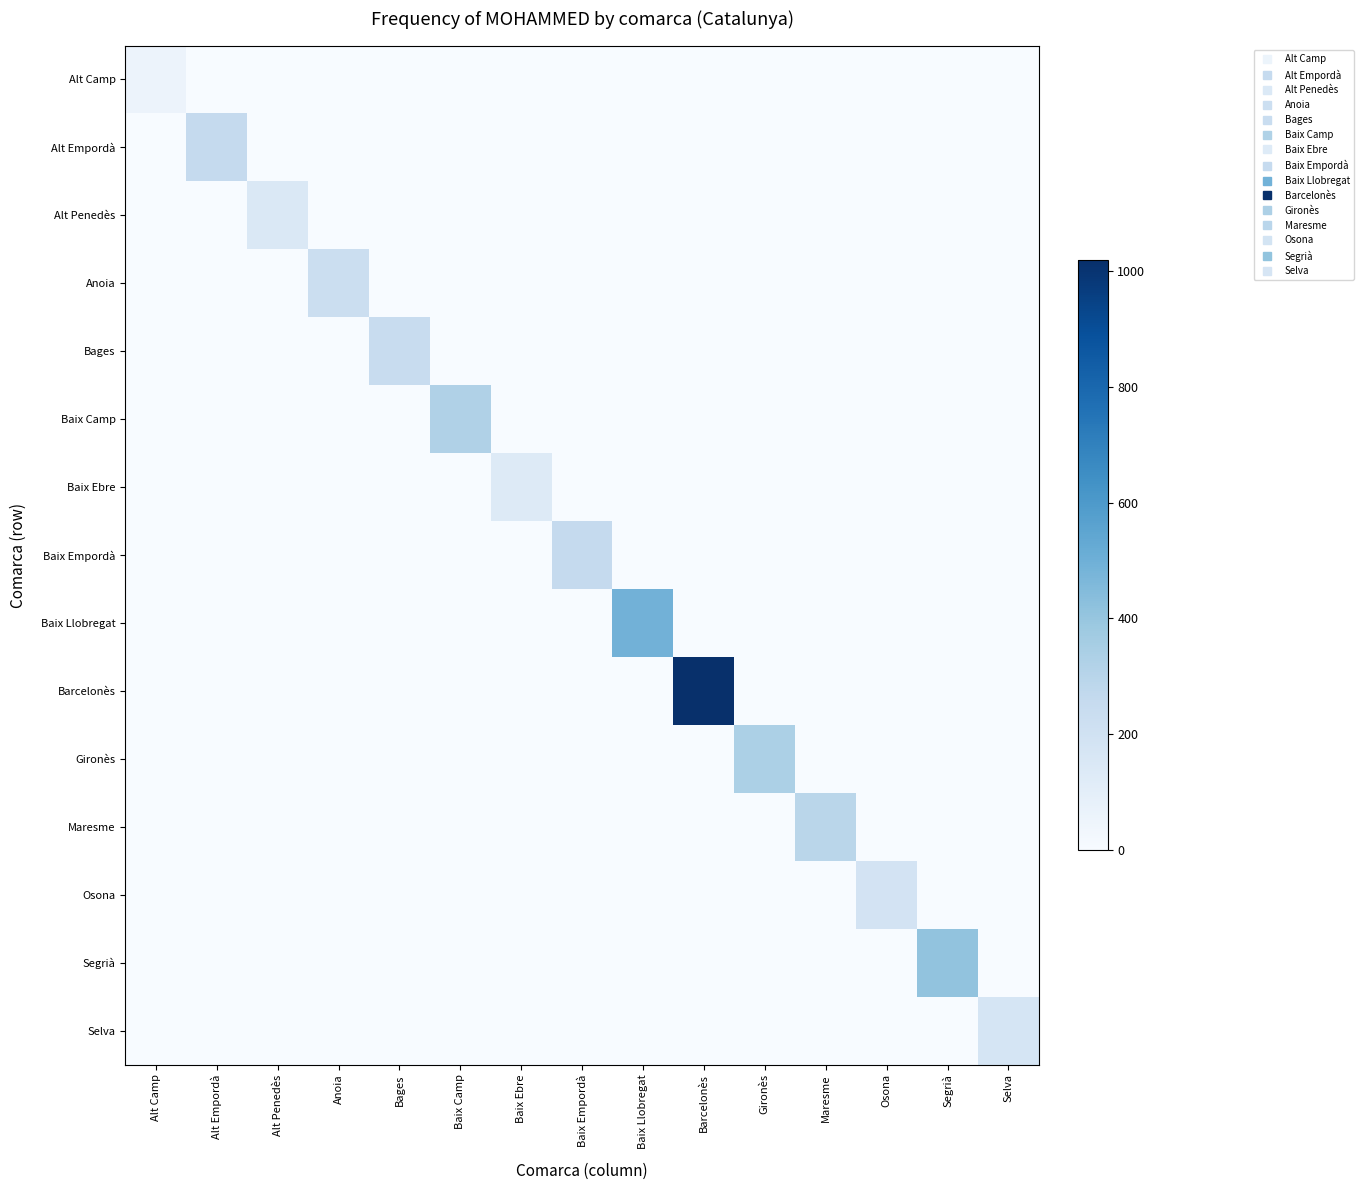

Reading right to left, what are all the values shown in this chart?

Alt Camp: Selva=0	Segrià=0	Osona=0	Maresme=0	Gironès=0	Barcelonès=0	Baix Llobregat=0	Baix Empordà=0	Baix Ebre=0	Baix Camp=0	Bages=0	Anoia=0	Alt Penedès=0	Alt Empordà=0	Alt Camp=59
Alt Empordà: Selva=0	Segrià=0	Osona=0	Maresme=0	Gironès=0	Barcelonès=0	Baix Llobregat=0	Baix Empordà=0	Baix Ebre=0	Baix Camp=0	Bages=0	Anoia=0	Alt Penedès=0	Alt Empordà=255	Alt Camp=0
Alt Penedès: Selva=0	Segrià=0	Osona=0	Maresme=0	Gironès=0	Barcelonès=0	Baix Llobregat=0	Baix Empordà=0	Baix Ebre=0	Baix Camp=0	Bages=0	Anoia=0	Alt Penedès=147	Alt Empordà=0	Alt Camp=0
Anoia: Selva=0	Segrià=0	Osona=0	Maresme=0	Gironès=0	Barcelonès=0	Baix Llobregat=0	Baix Empordà=0	Baix Ebre=0	Baix Camp=0	Bages=0	Anoia=223	Alt Penedès=0	Alt Empordà=0	Alt Camp=0
Bages: Selva=0	Segrià=0	Osona=0	Maresme=0	Gironès=0	Barcelonès=0	Baix Llobregat=0	Baix Empordà=0	Baix Ebre=0	Baix Camp=0	Bages=239	Anoia=0	Alt Penedès=0	Alt Empordà=0	Alt Camp=0
Baix Camp: Selva=0	Segrià=0	Osona=0	Maresme=0	Gironès=0	Barcelonès=0	Baix Llobregat=0	Baix Empordà=0	Baix Ebre=0	Baix Camp=323	Bages=0	Anoia=0	Alt Penedès=0	Alt Empordà=0	Alt Camp=0
Baix Ebre: Selva=0	Segrià=0	Osona=0	Maresme=0	Gironès=0	Barcelonès=0	Baix Llobregat=0	Baix Empordà=0	Baix Ebre=131	Baix Camp=0	Bages=0	Anoia=0	Alt Penedès=0	Alt Empordà=0	Alt Camp=0
Baix Empordà: Selva=0	Segrià=0	Osona=0	Maresme=0	Gironès=0	Barcelonès=0	Baix Llobregat=0	Baix Empordà=257	Baix Ebre=0	Baix Camp=0	Bages=0	Anoia=0	Alt Penedès=0	Alt Empordà=0	Alt Camp=0
Baix Llobregat: Selva=0	Segrià=0	Osona=0	Maresme=0	Gironès=0	Barcelonès=0	Baix Llobregat=490	Baix Empordà=0	Baix Ebre=0	Baix Camp=0	Bages=0	Anoia=0	Alt Penedès=0	Alt Empordà=0	Alt Camp=0
Barcelonès: Selva=0	Segrià=0	Osona=0	Maresme=0	Gironès=0	Barcelonès=1019	Baix Llobregat=0	Baix Empordà=0	Baix Ebre=0	Baix Camp=0	Bages=0	Anoia=0	Alt Penedès=0	Alt Empordà=0	Alt Camp=0
Gironès: Selva=0	Segrià=0	Osona=0	Maresme=0	Gironès=336	Barcelonès=0	Baix Llobregat=0	Baix Empordà=0	Baix Ebre=0	Baix Camp=0	Bages=0	Anoia=0	Alt Penedès=0	Alt Empordà=0	Alt Camp=0
Maresme: Selva=0	Segrià=0	Osona=0	Maresme=293	Gironès=0	Barcelonès=0	Baix Llobregat=0	Baix Empordà=0	Baix Ebre=0	Baix Camp=0	Bages=0	Anoia=0	Alt Penedès=0	Alt Empordà=0	Alt Camp=0
Osona: Selva=0	Segrià=0	Osona=185	Maresme=0	Gironès=0	Barcelonès=0	Baix Llobregat=0	Baix Empordà=0	Baix Ebre=0	Baix Camp=0	Bages=0	Anoia=0	Alt Penedès=0	Alt Empordà=0	Alt Camp=0
Segrià: Selva=0	Segrià=410	Osona=0	Maresme=0	Gironès=0	Barcelonès=0	Baix Llobregat=0	Baix Empordà=0	Baix Ebre=0	Baix Camp=0	Bages=0	Anoia=0	Alt Penedès=0	Alt Empordà=0	Alt Camp=0
Selva: Selva=172	Segrià=0	Osona=0	Maresme=0	Gironès=0	Barcelonès=0	Baix Llobregat=0	Baix Empordà=0	Baix Ebre=0	Baix Camp=0	Bages=0	Anoia=0	Alt Penedès=0	Alt Empordà=0	Alt Camp=0